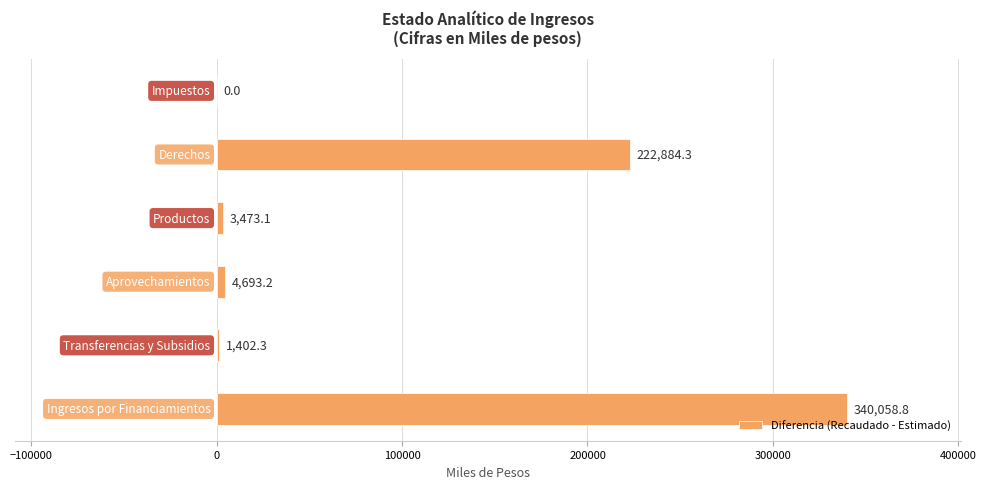

What is the sum of all values?

572511.7